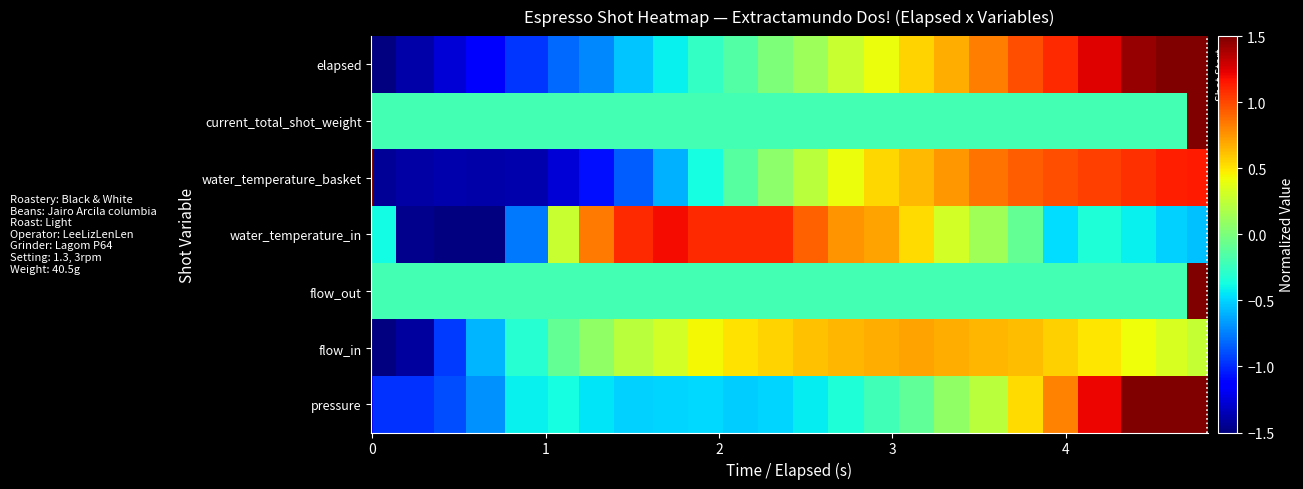

Reading right to left, list all the values displayed in this chart.

pressure: 2.9	2.2	1.7	1.2	0.8	0.5	0.2	0.1	-0.1	-0.2	-0.3	-0.4	-0.5	-0.5	-0.5	-0.5	-0.5	-0.4	-0.4	-0.4	-0.7	-0.9	-1.0	-1.0	-1.2
flow_in: 0.3	0.3	0.4	0.5	0.6	0.6	0.7	0.7	0.7	0.7	0.6	0.6	0.6	0.5	0.4	0.3	0.2	0.1	-0.1	-0.3	-0.6	-1.0	-1.4	-1.8	-3.7
flow_out: 4.9	-0.2	-0.2	-0.2	-0.2	-0.2	-0.2	-0.2	-0.2	-0.2	-0.2	-0.2	-0.2	-0.2	-0.2	-0.2	-0.2	-0.2	-0.2	-0.2	-0.2	-0.2	-0.2	-0.2	-0.2
water_temperature_in: -0.6	-0.5	-0.4	-0.3	-0.5	-0.1	0.1	0.3	0.5	0.7	0.8	0.9	1.1	1.1	1.1	1.2	1.1	0.8	0.3	-0.8	-1.8	-2.9	-1.5	-0.4	-0.3
water_temperature_basket: 1.1	1.1	1.1	1.0	1.0	0.9	0.9	0.7	0.6	0.5	0.4	0.2	0.1	-0.1	-0.4	-0.6	-0.9	-1.1	-1.3	-1.4	-1.4	-1.4	-1.4	-1.4	1.5
current_total_shot_weight: 4.9	-0.2	-0.2	-0.2	-0.2	-0.2	-0.2	-0.2	-0.2	-0.2	-0.2	-0.2	-0.2	-0.2	-0.2	-0.2	-0.2	-0.2	-0.2	-0.2	-0.2	-0.2	-0.2	-0.2	-0.2
elapsed: 1.7	1.5	1.4	1.2	1.1	1.0	0.8	0.7	0.6	0.4	0.3	0.1	0.0	-0.1	-0.3	-0.4	-0.5	-0.7	-0.8	-1.0	-1.1	-1.3	-1.4	-1.6	-1.6